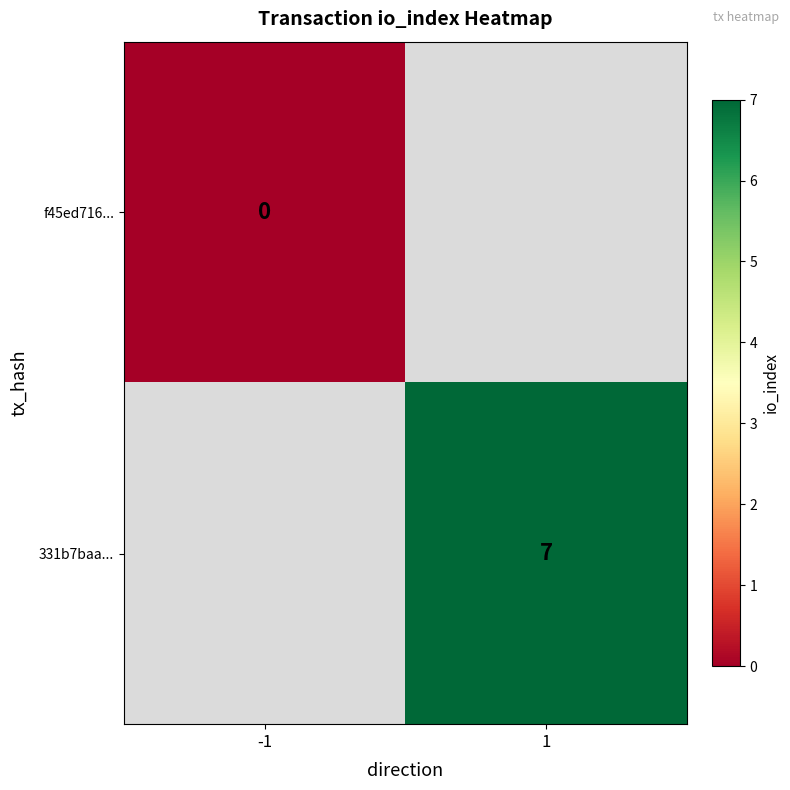

The 331b7baa... series shows 1.9 at 1. True or false?

False